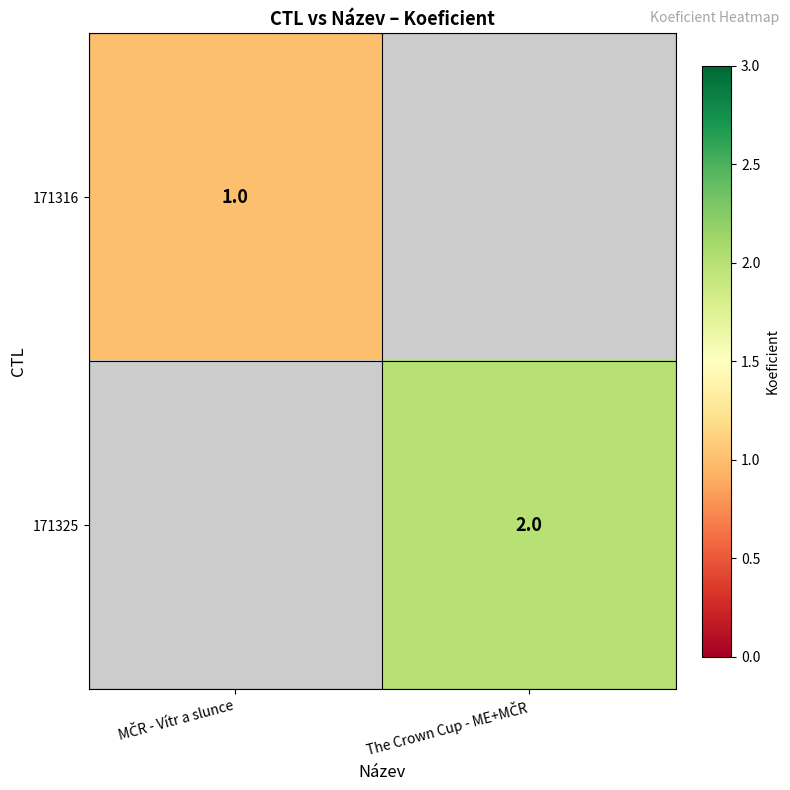

What is the minimum value for 171316?

1.0